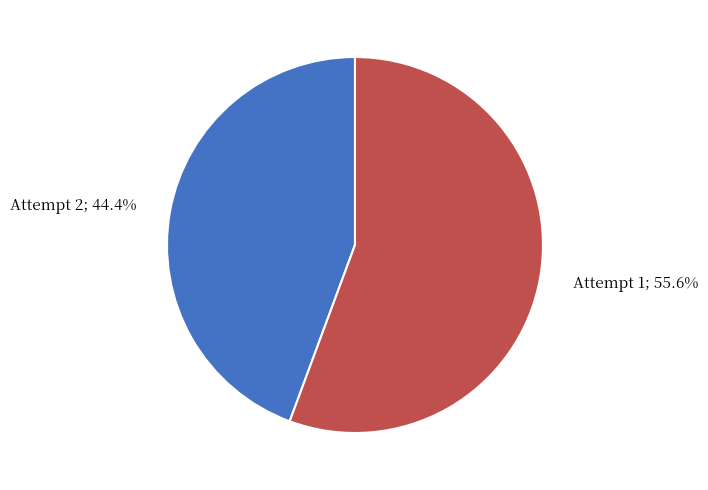

How many segments does this pie chart have?

2